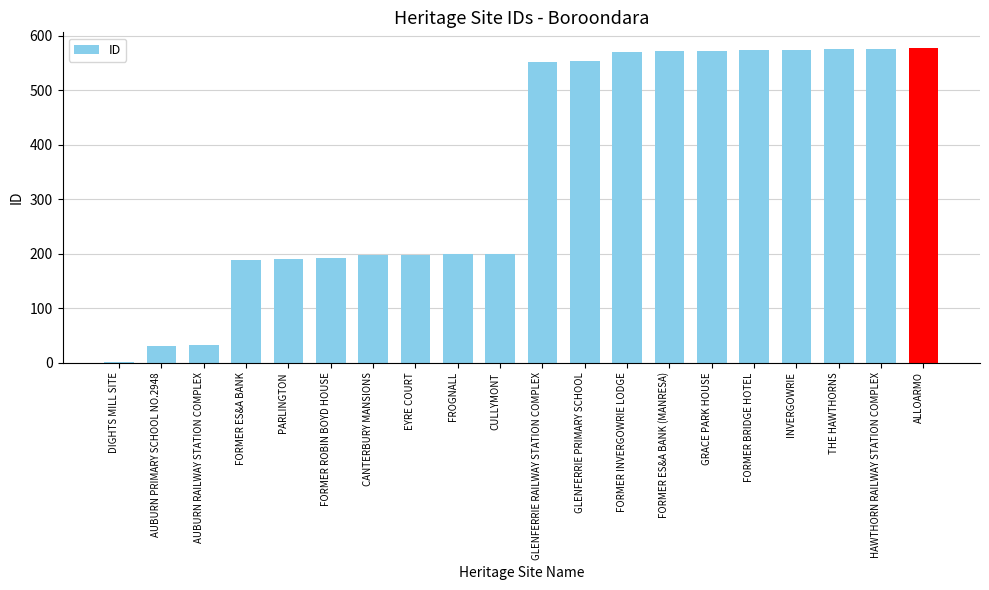

What is the greatest value displayed?

577